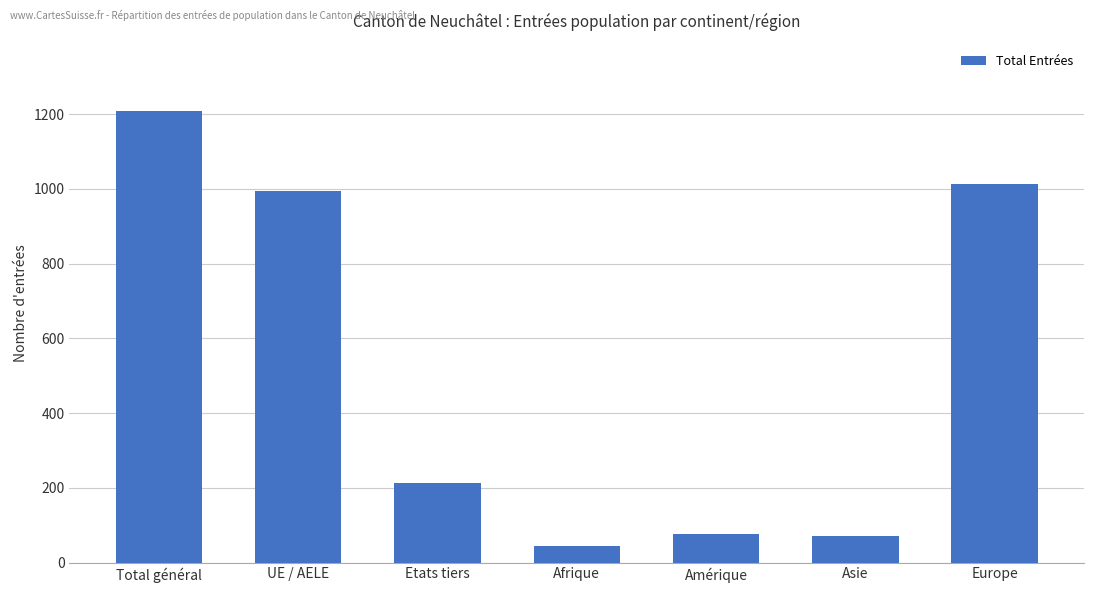

What is the change in value from UE / AELE to Amérique?

-918